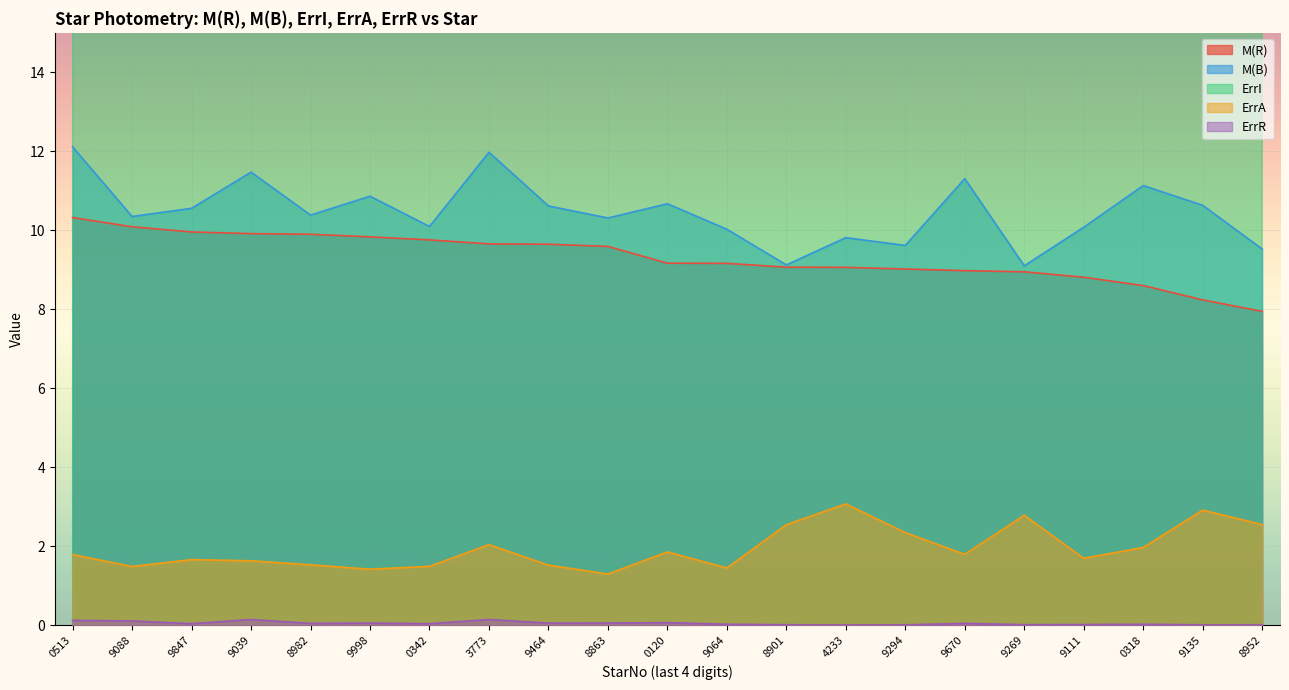

How many data points does each series have?

21